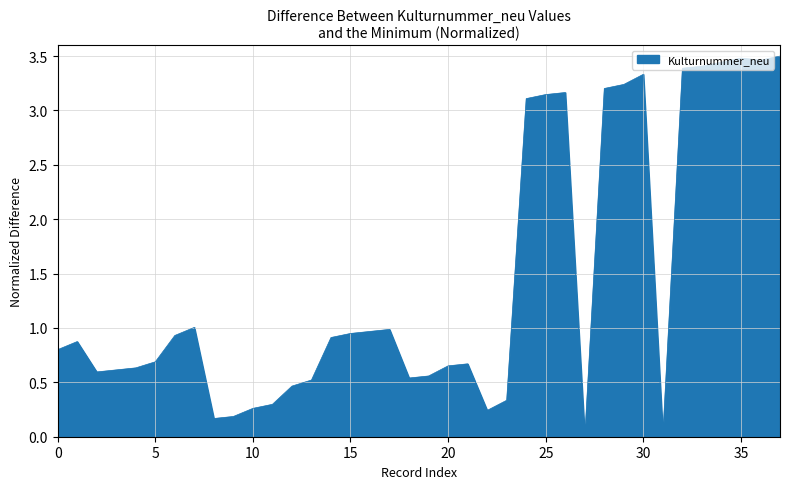

Where is the data nearest to the value 1?

7